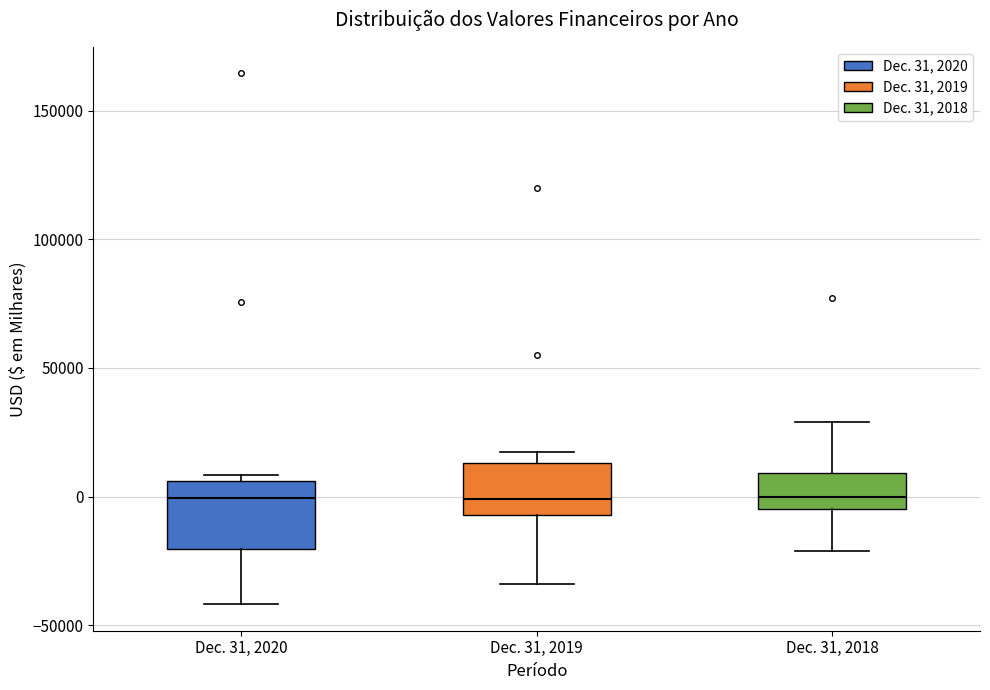

Where does the lower whisker of the box for Dec. 31, 2019 end on the y-axis? The values are not printed on the chart, so give them approximately, as read against the axis.

-35000